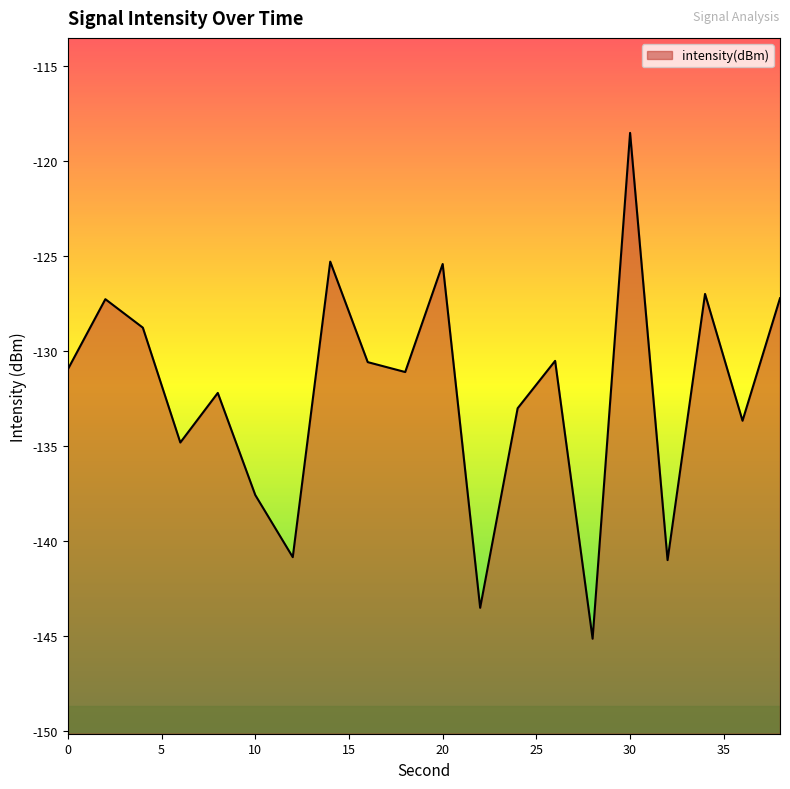

What is the average value?

-132.2